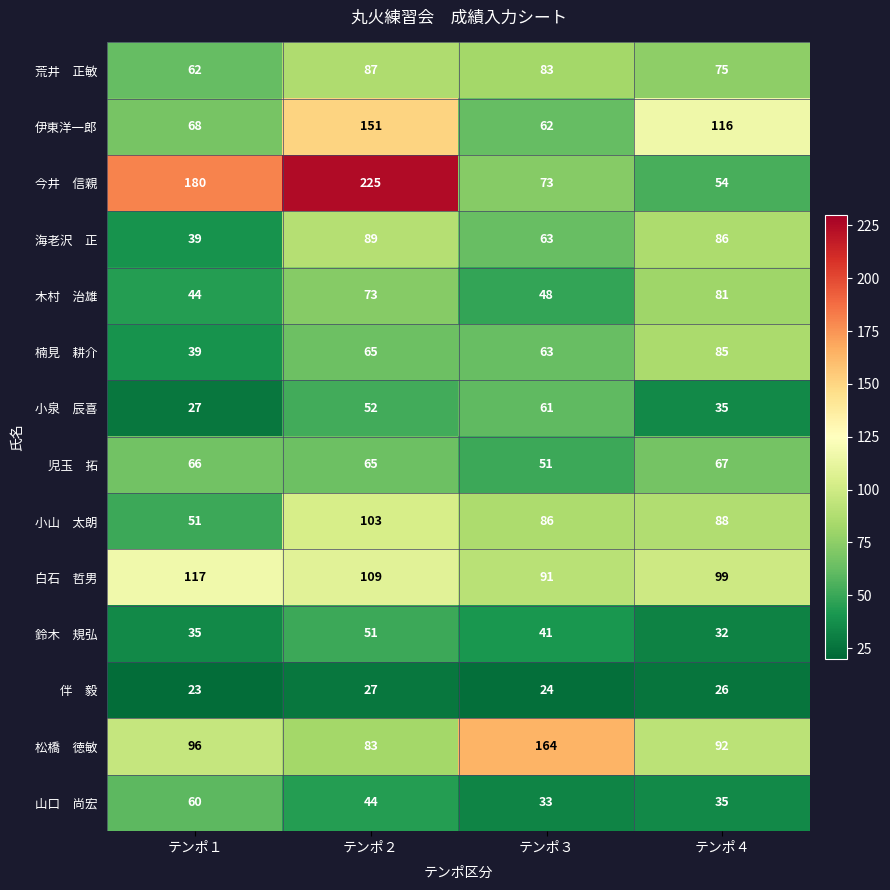

What is the total value across all series at テンポ４?

971